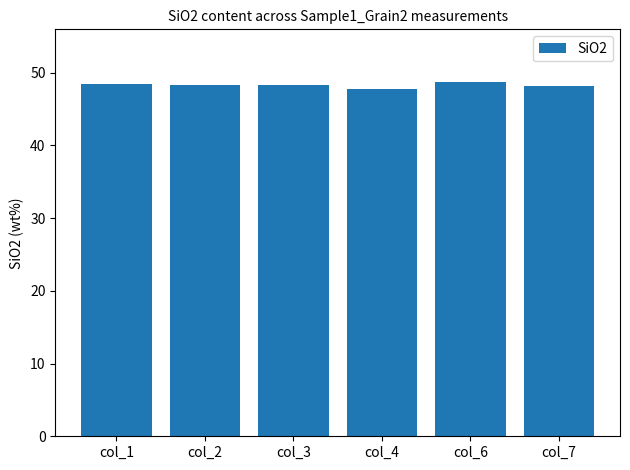

At which label does the data first exceed 48?

col_1